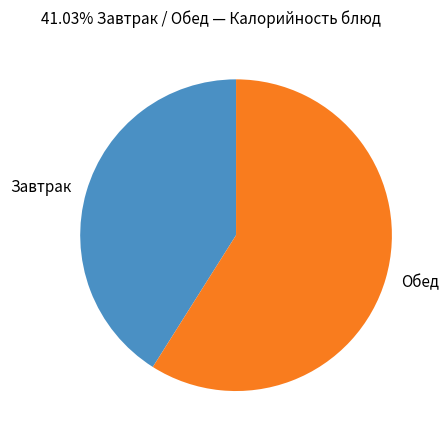

Which slice is the largest?

Обед